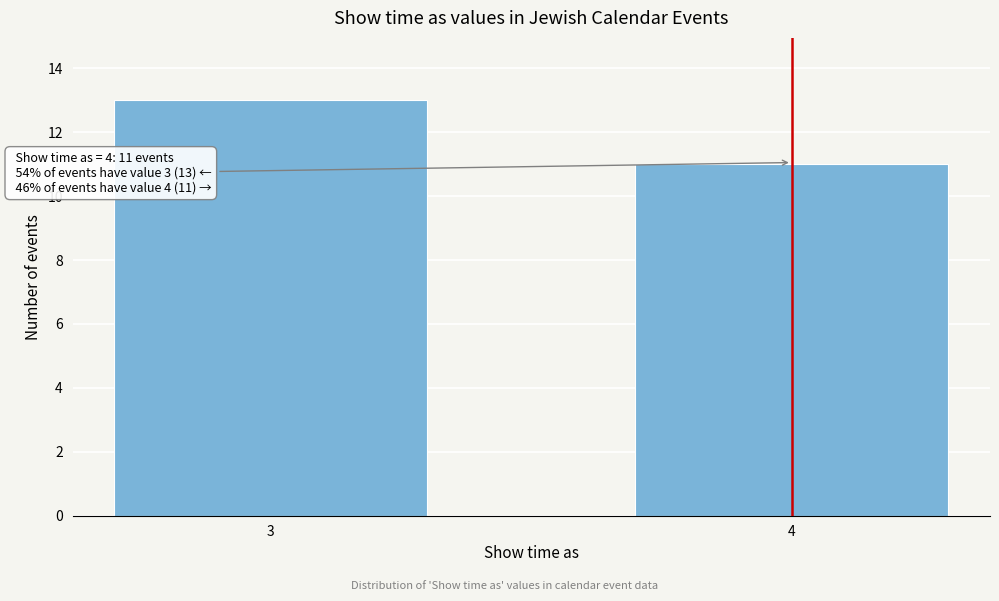

Reading left to right, transcribe all the data shown in this chart.

13	11